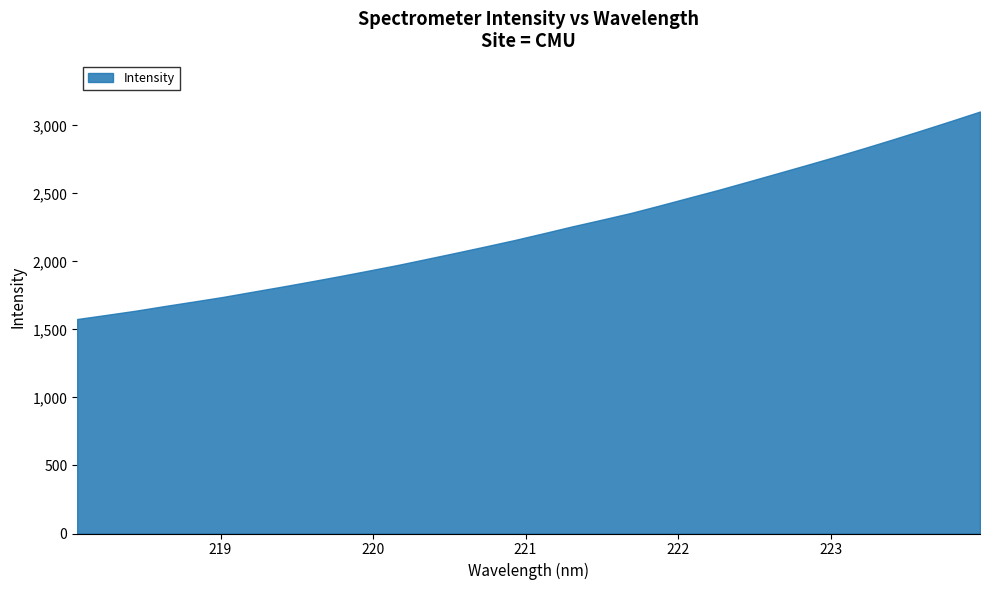

List the labels in order of value, smallest first.

218.0596, 218.2508, 218.442, 218.6332, 218.8244, 219.0156, 219.2067, 219.3979, 219.589, 219.7801, 219.9712, 220.1623, 220.3533, 220.5444, 220.7354, 220.9264, 221.1174, 221.3083, 221.4993, 221.6902, 221.8812, 222.0721, 222.263, 222.4538, 222.6447, 222.8355, 223.0264, 223.2172, 223.408, 223.5987, 223.7895, 223.9802